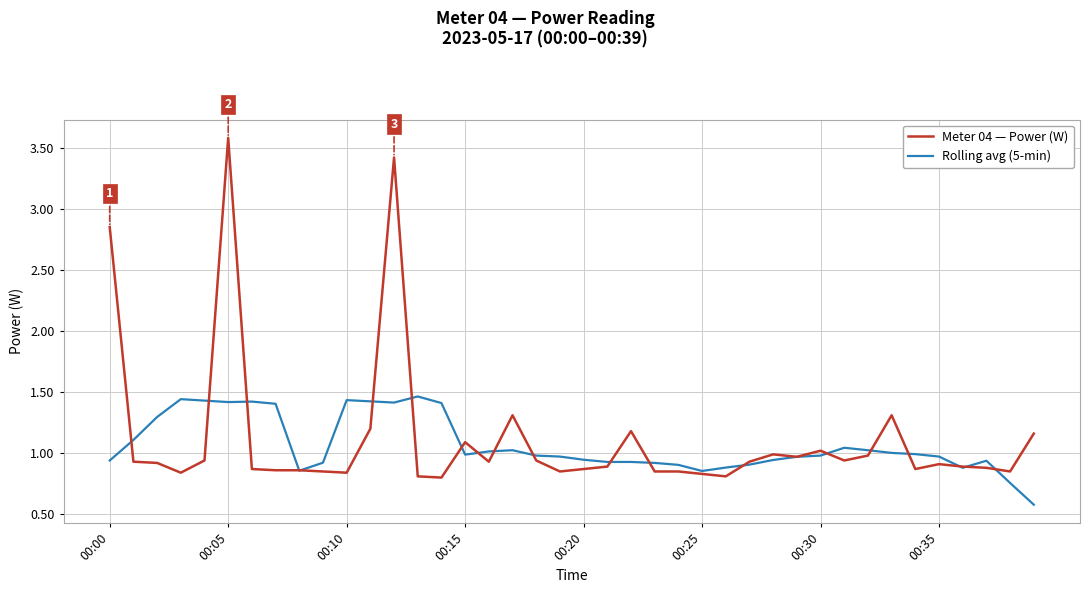

What is the minimum value for Rolling avg (5-min)?

0.6